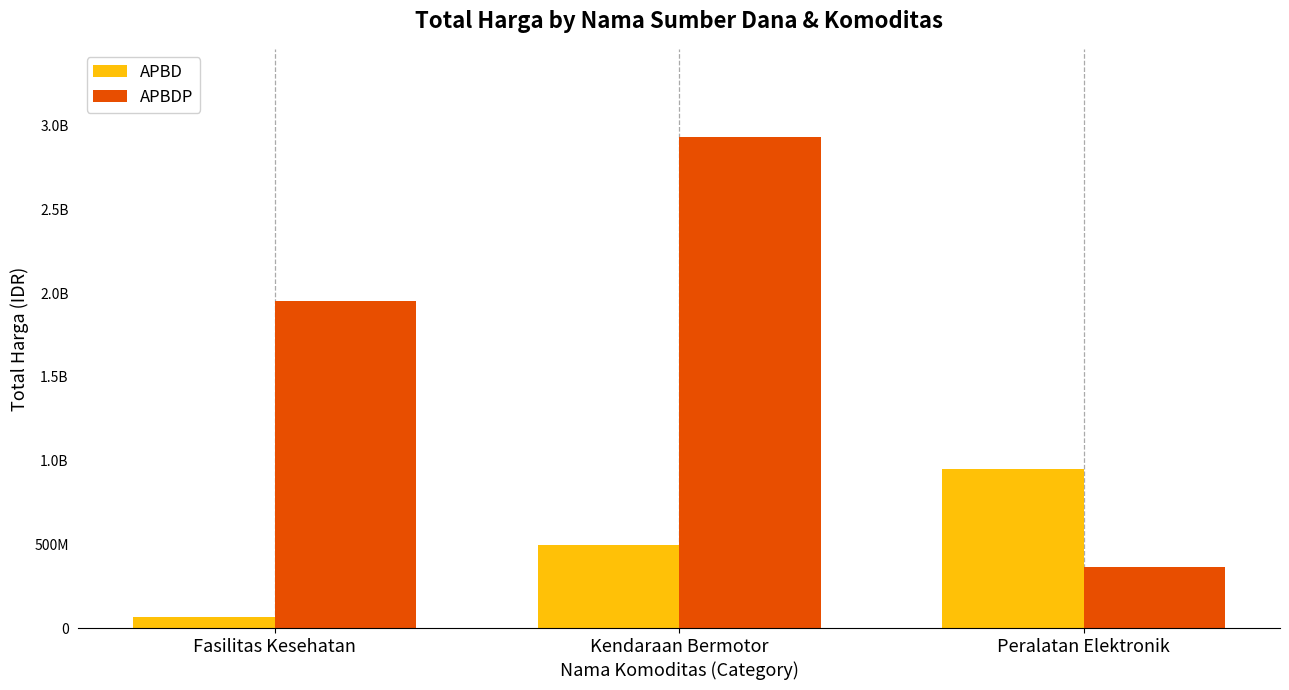

Which series has the widest spread of values?

APBDP